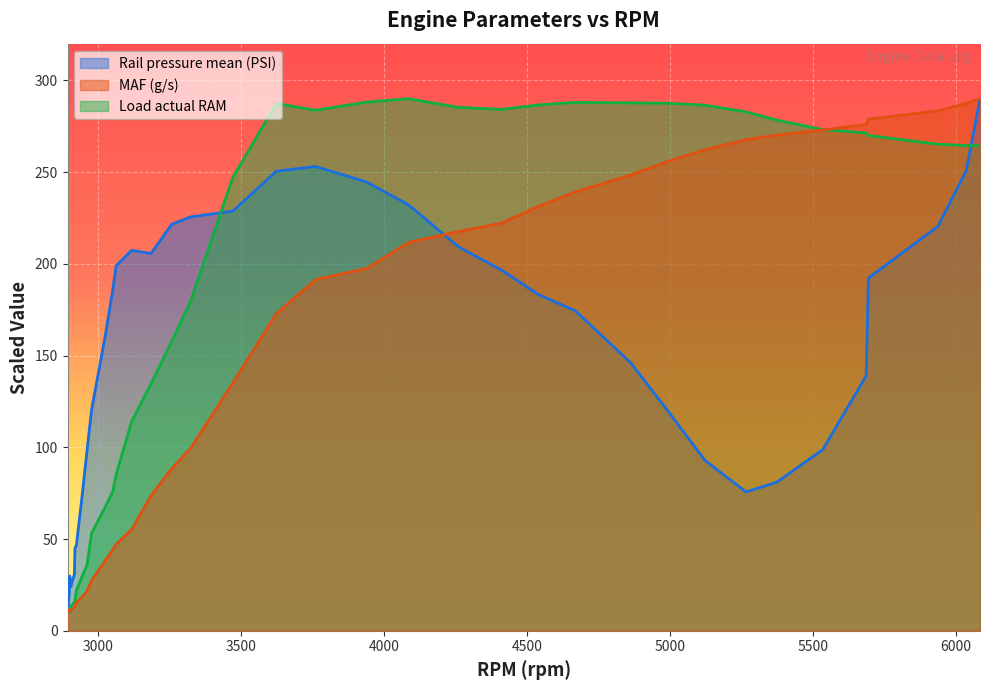

Is the value of Load actual RAM at 3186 greater than the value of MAF (g/s) at 2925?

Yes